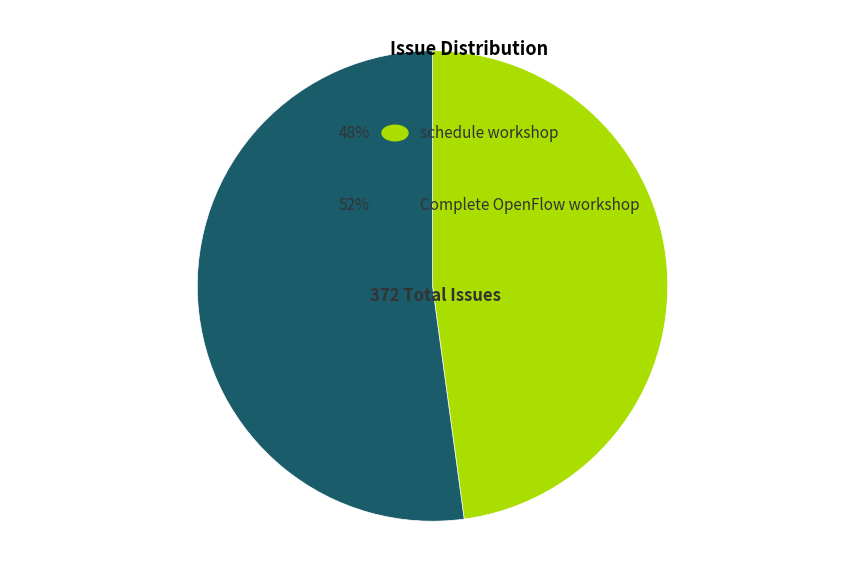

How many slices are in this pie chart?

2